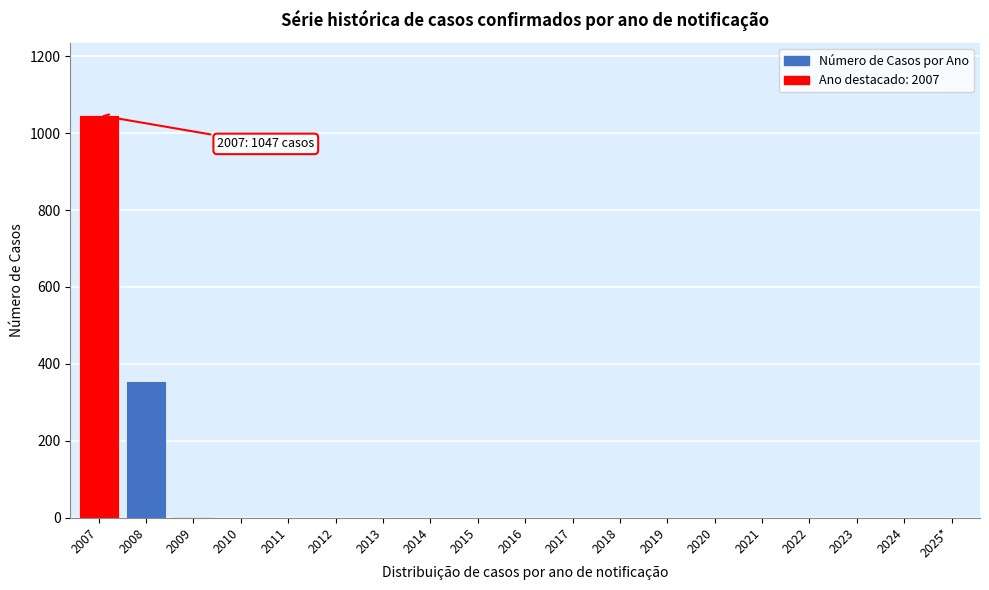

The chart shows a value of -644 at 2023. True or false?

False